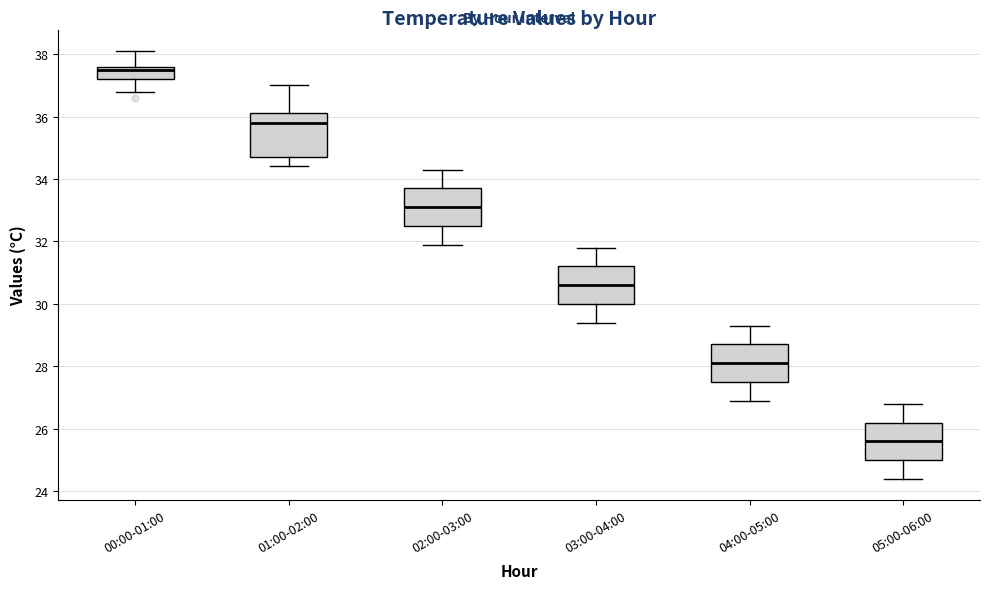

Where does the upper whisker of the box for 03:00-04:00 end on the y-axis? The values are not printed on the chart, so give them approximately, as read against the axis.

31.8